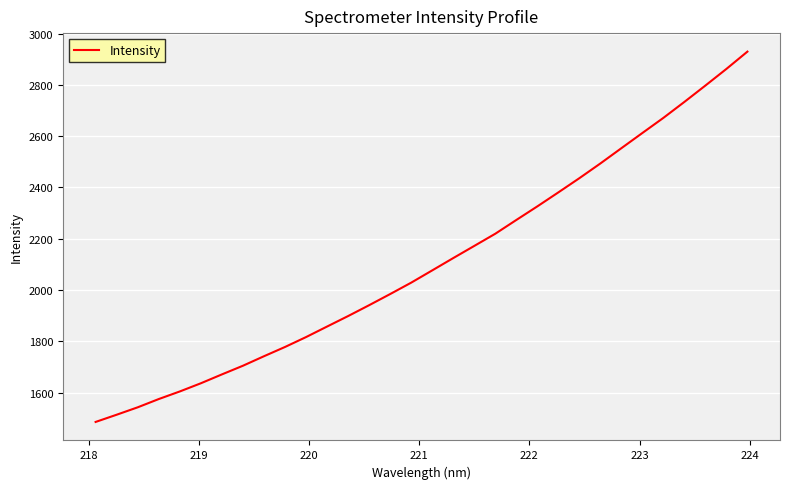

What is the greatest value displayed?

2929.4